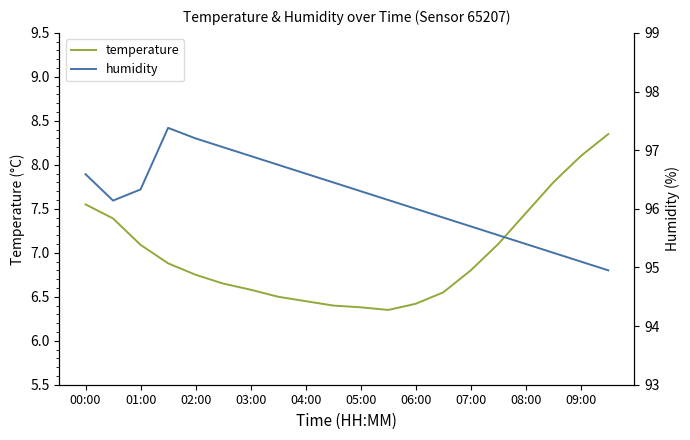

The value of humidity at 05:00 is 96.3. True or false?

True